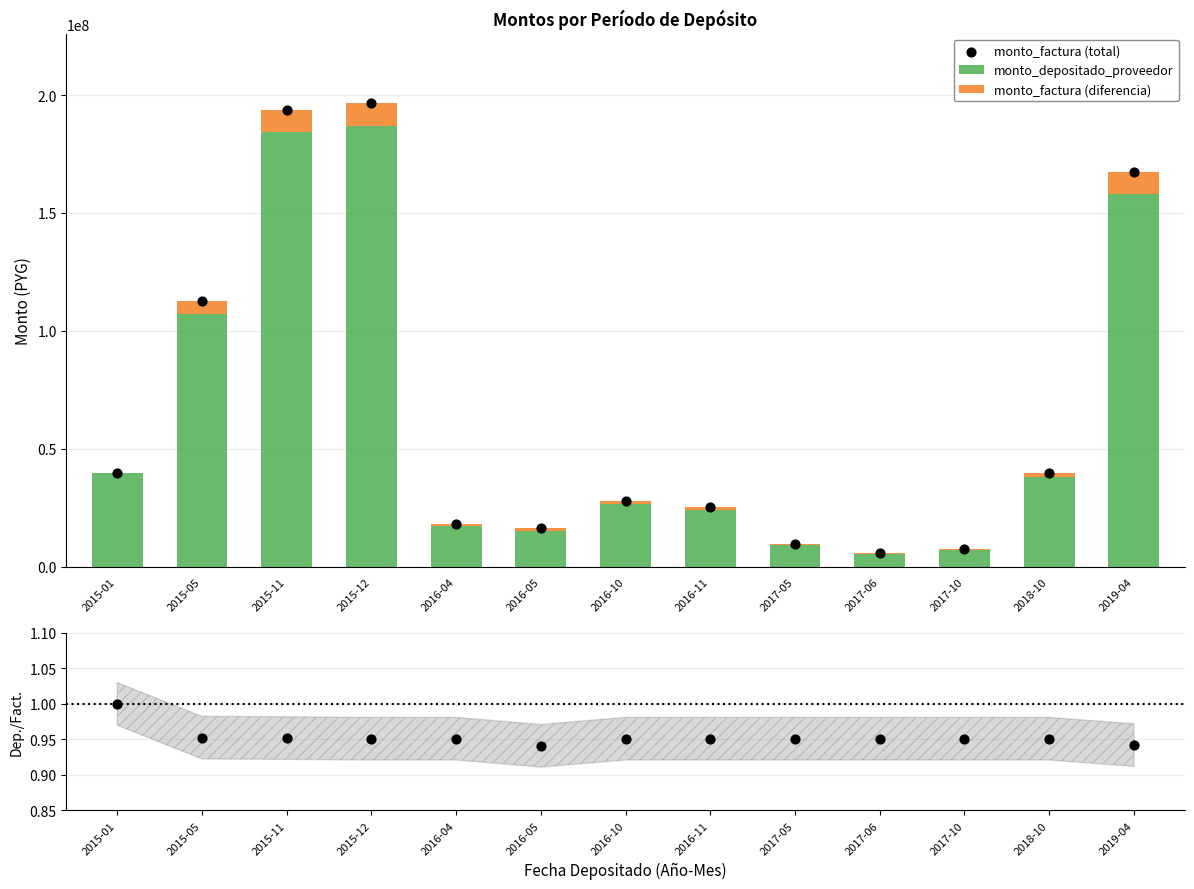

Which series contains the highest Y value?

monto_factura (total)